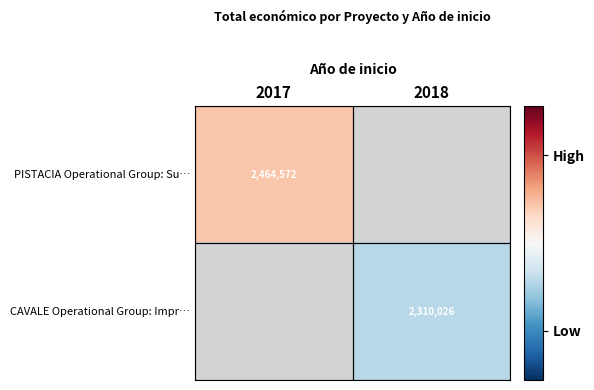

Is it true that PISTACIA Operational Group: Su… equals 2464572 at 2017?

True